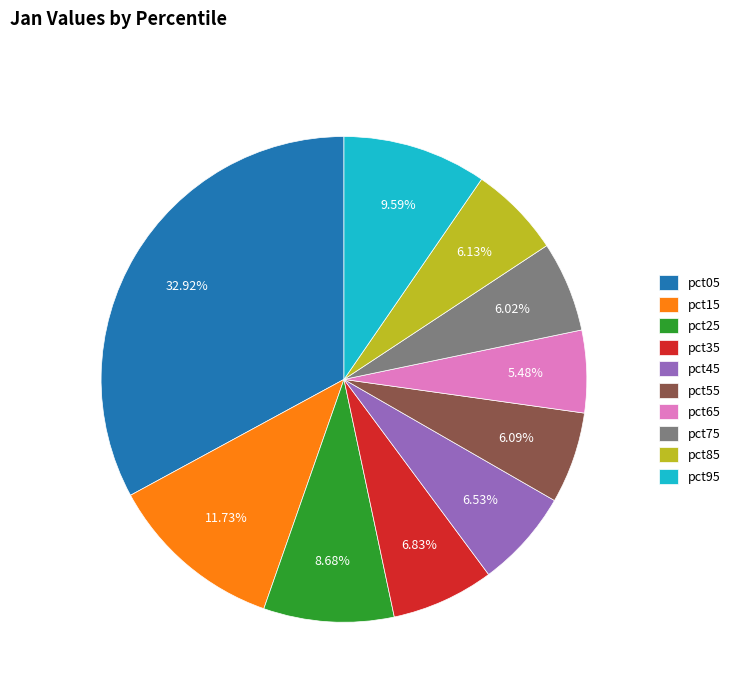

How many slices are in this pie chart?

10